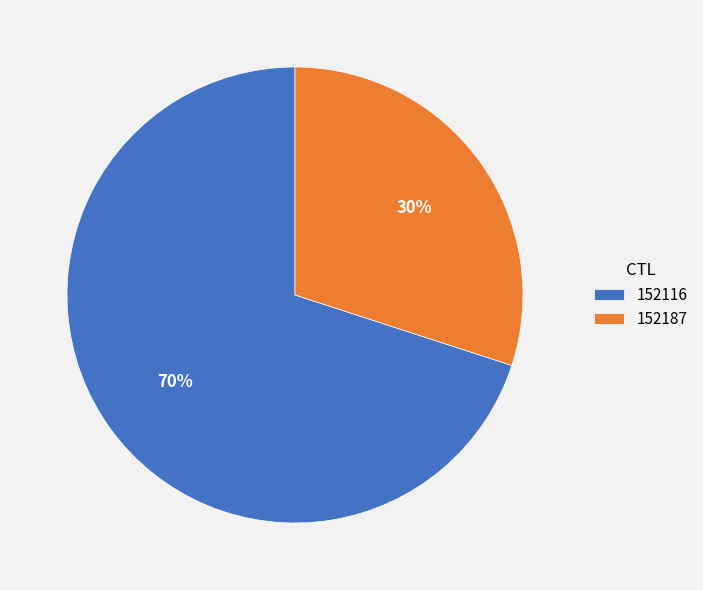

The 152116 slice represents 78% of the pie. True or false?

False